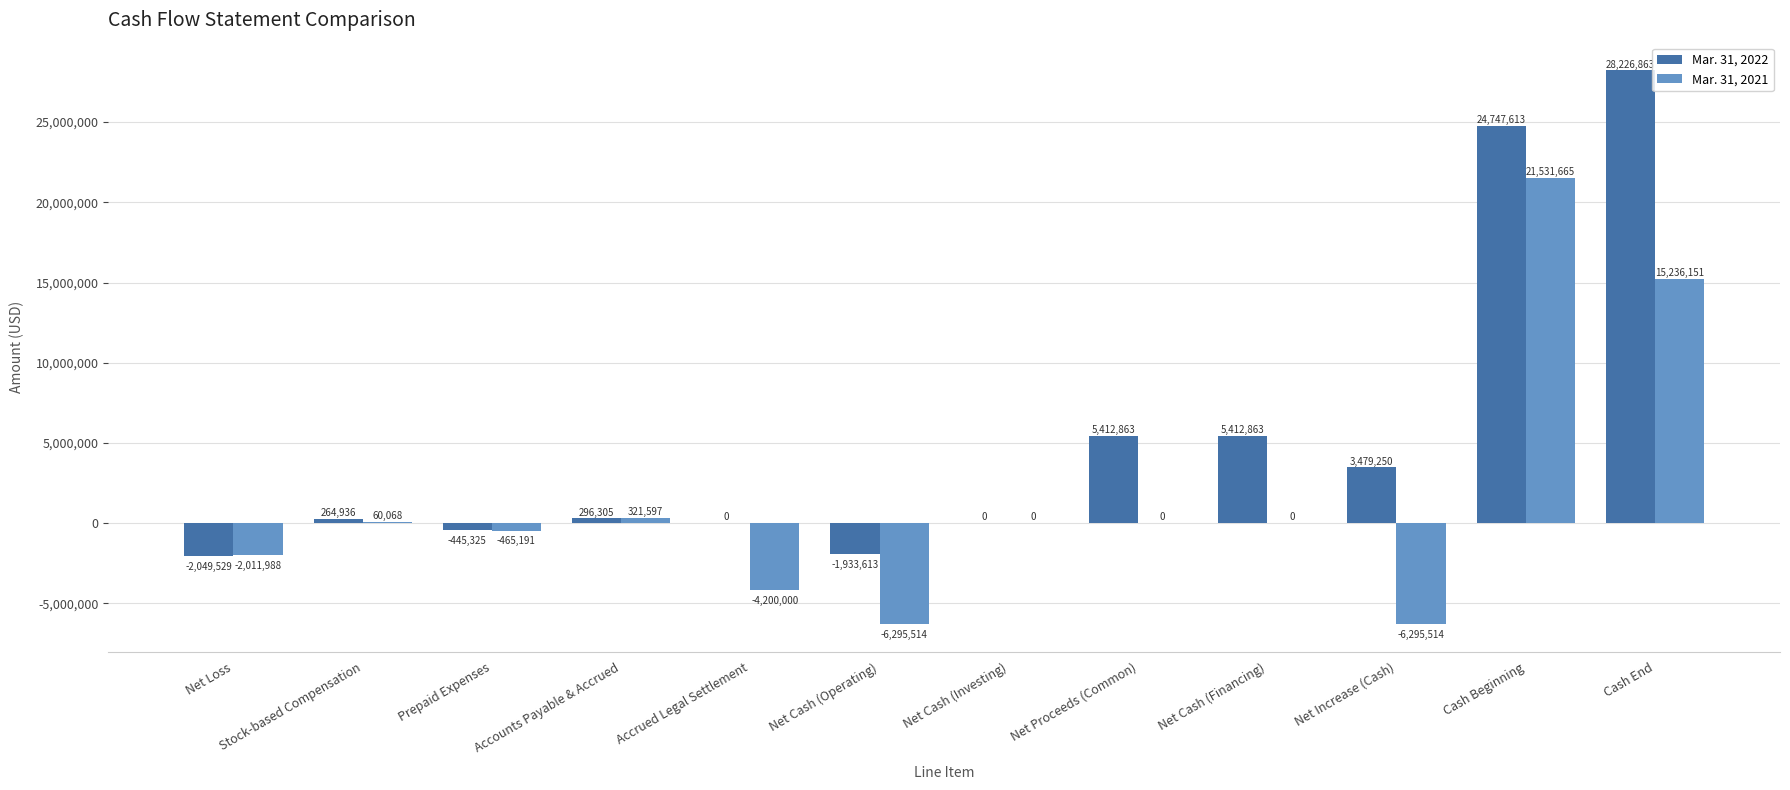

At which category is the sum across all series the highest?

Cash Beginning